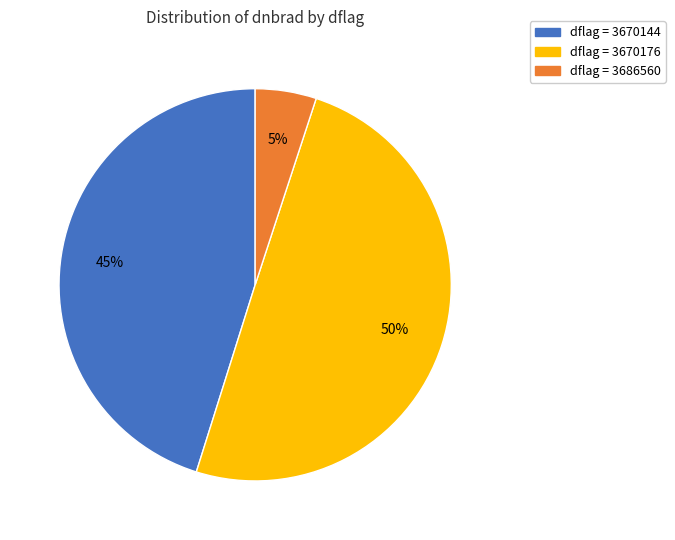

Rank the categories by value from highest to lowest.

dflag = 3670176, dflag = 3670144, dflag = 3686560